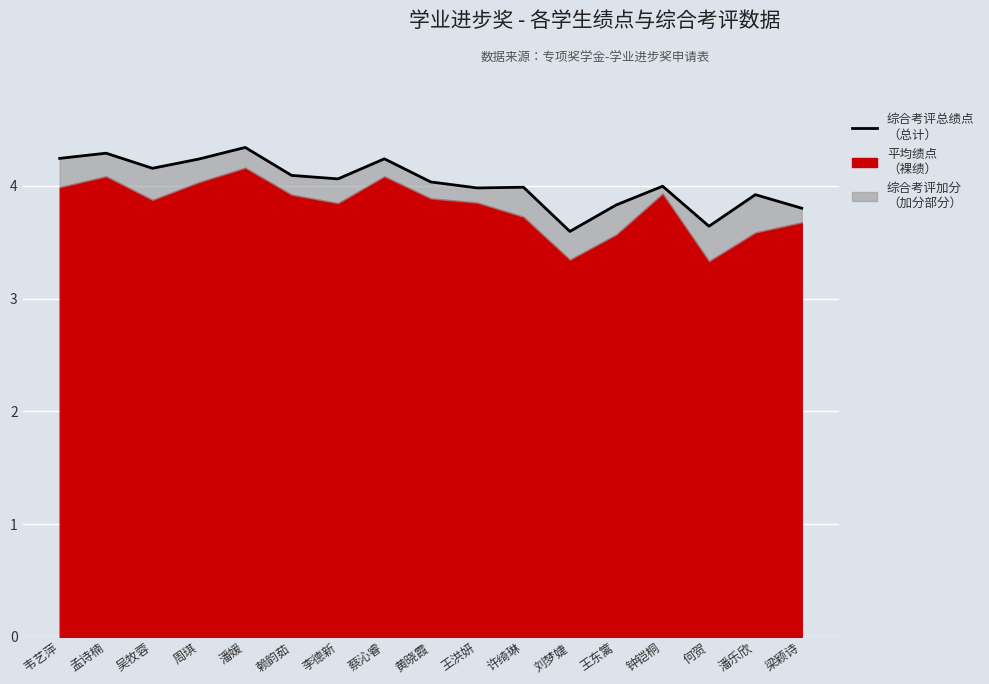

What is the difference between the maximum and second lowest values?

0.7